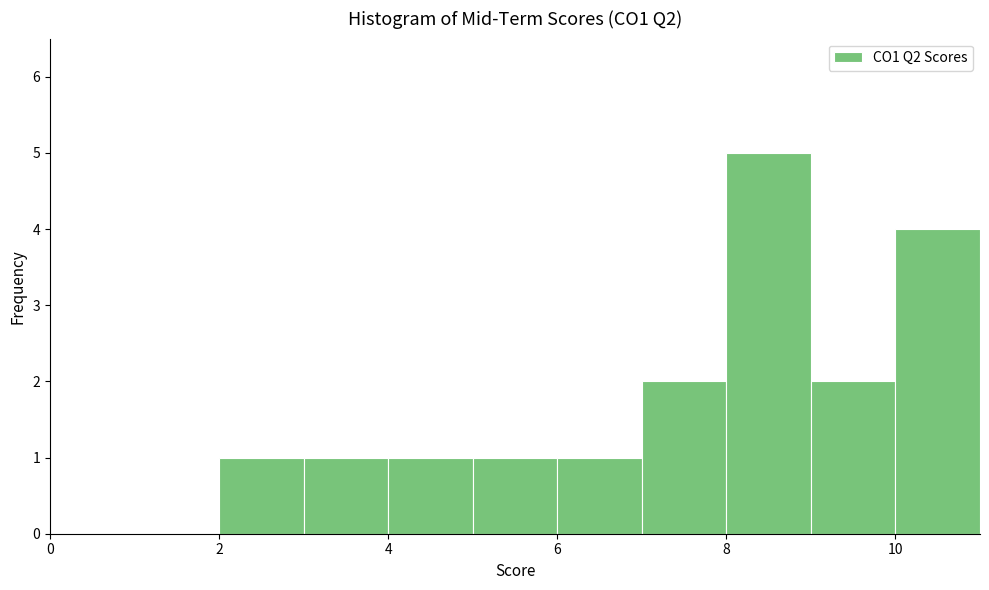

Reading left to right, transcribe this chart: for each bar, give the range it covers on the x-axis and its height. The values are not printed on the chart, so give them approximately, as read against the axis.

0 to 1: 0
1 to 2: 0
2 to 3: 1
3 to 4: 1
4 to 5: 1
5 to 6: 1
6 to 7: 1
7 to 8: 2
8 to 9: 5
9 to 10: 2
10 to 11: 4